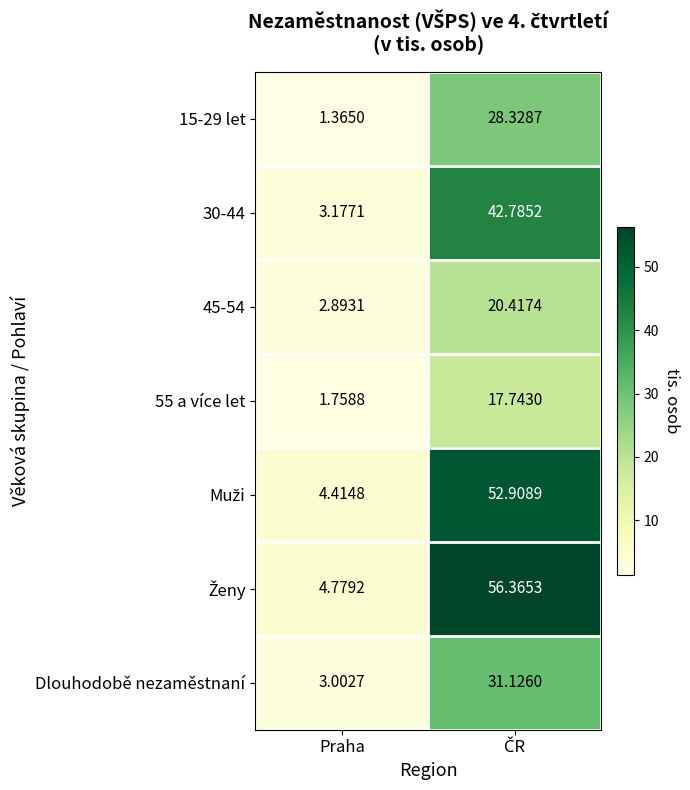

Count the number of categories in the chart.

2